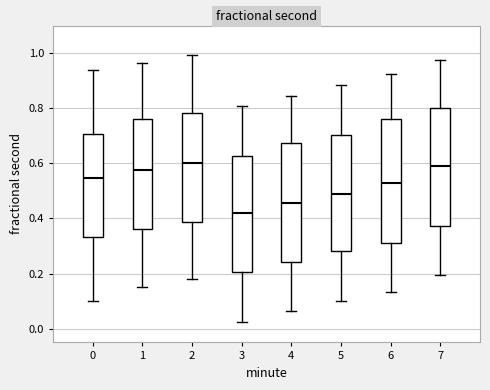

Reading left to right, transcribe this box plot: for each box, give where its median line is, the range the box spans, and where its two whiskers end, as read against the y-axis. The values are not printed on the chart, so give them approximately, as read against the axis.

0: median 0.54, box 0.34 to 0.70, whiskers 0.10 to 0.94
1: median 0.58, box 0.36 to 0.76, whiskers 0.16 to 0.96
2: median 0.60, box 0.38 to 0.78, whiskers 0.18 to 1.00
3: median 0.42, box 0.20 to 0.62, whiskers 0.02 to 0.80
4: median 0.46, box 0.24 to 0.68, whiskers 0.06 to 0.84
5: median 0.48, box 0.28 to 0.70, whiskers 0.10 to 0.88
6: median 0.52, box 0.32 to 0.76, whiskers 0.14 to 0.92
7: median 0.58, box 0.38 to 0.80, whiskers 0.20 to 0.98